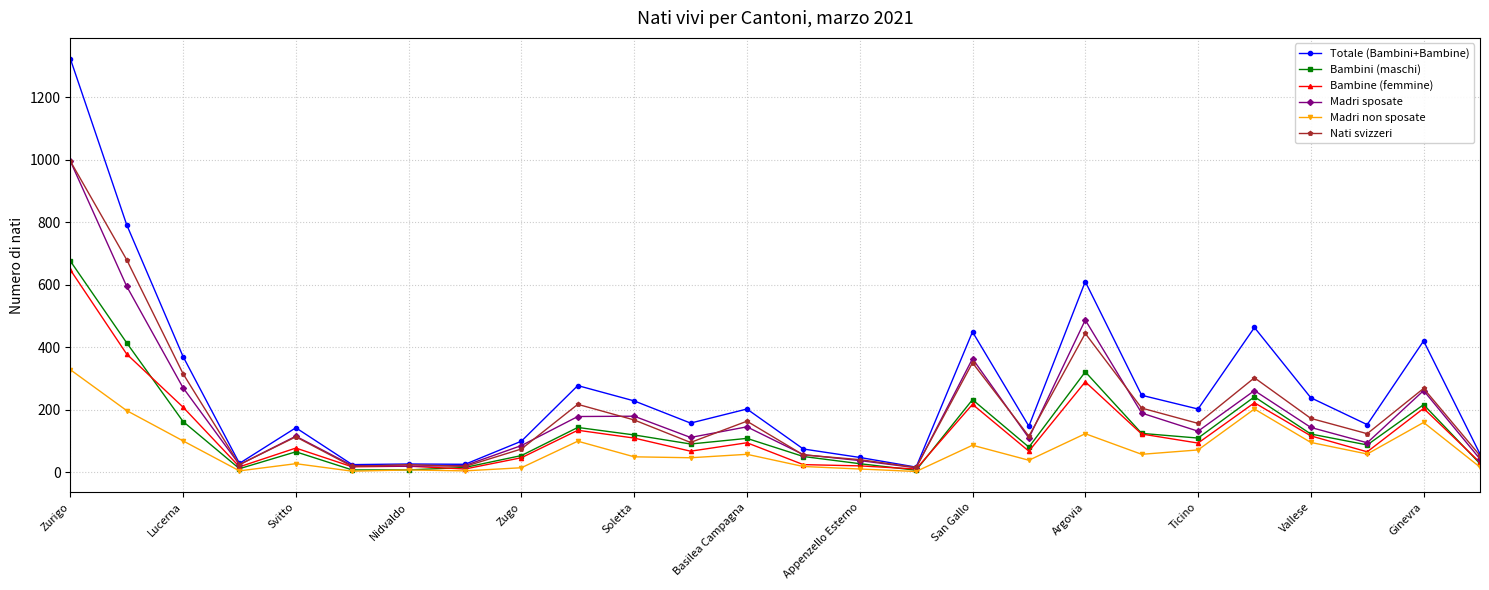

Which series has the largest total across all categories?

Totale (Bambini+Bambine)